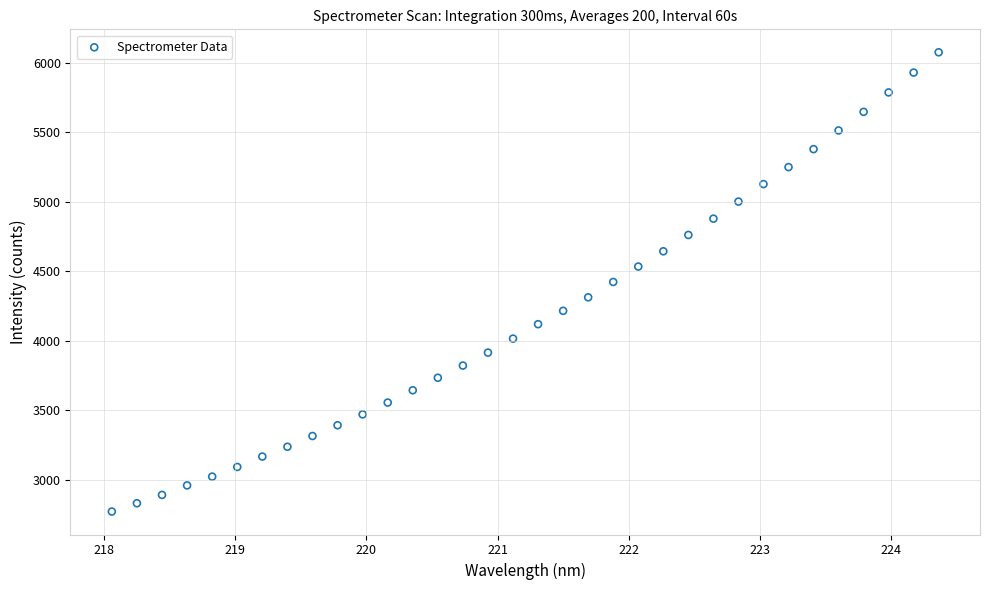

What is the range of Y values (max minus min)?

3302.7